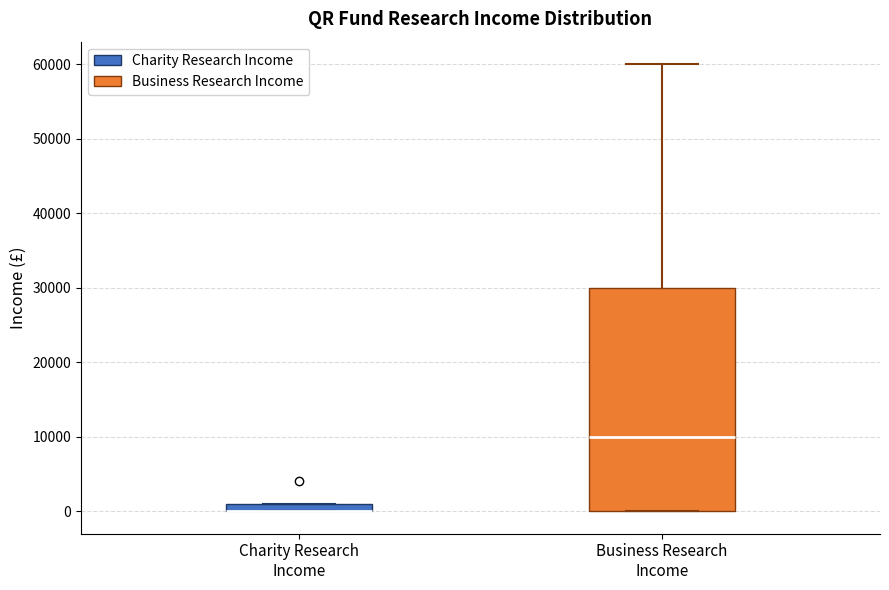

Where does the upper whisker of the box for Business Research Income end on the y-axis? The values are not printed on the chart, so give them approximately, as read against the axis.

60000